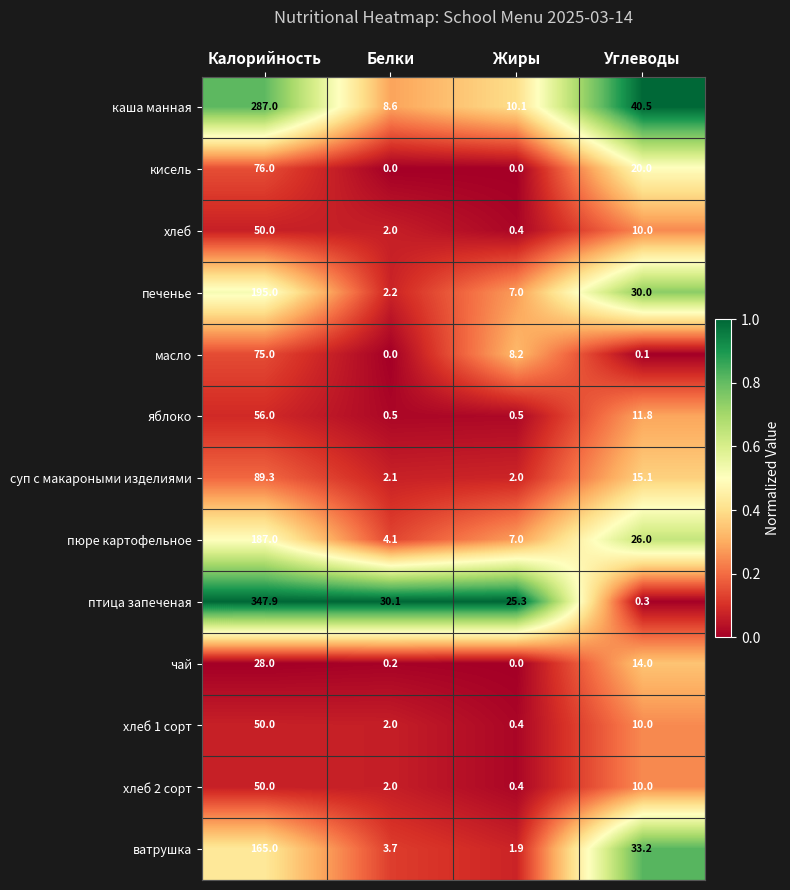

What is the average value of the яблоко series?

17.2